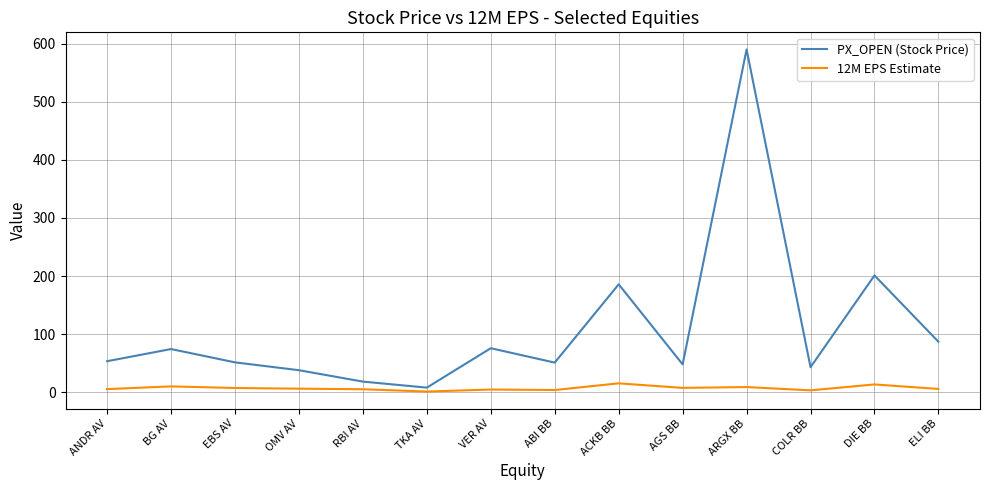

What is the maximum value shown in the chart?

590.2